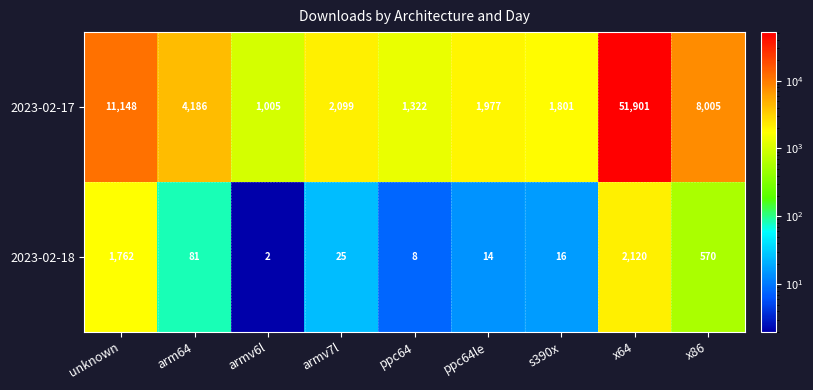

What is the minimum value shown in the chart?

2